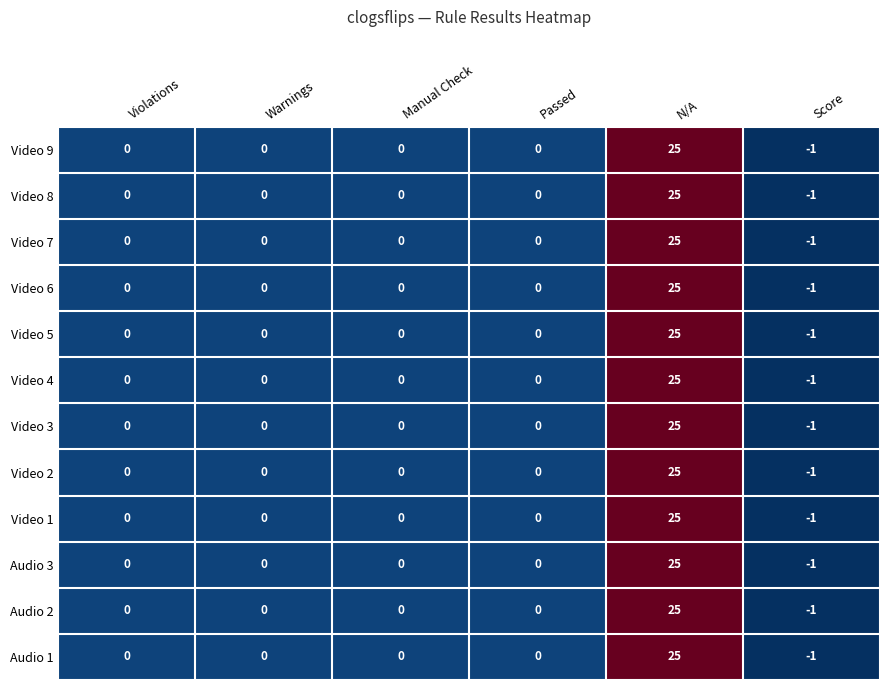

What is the total value across all series at Score?

-12